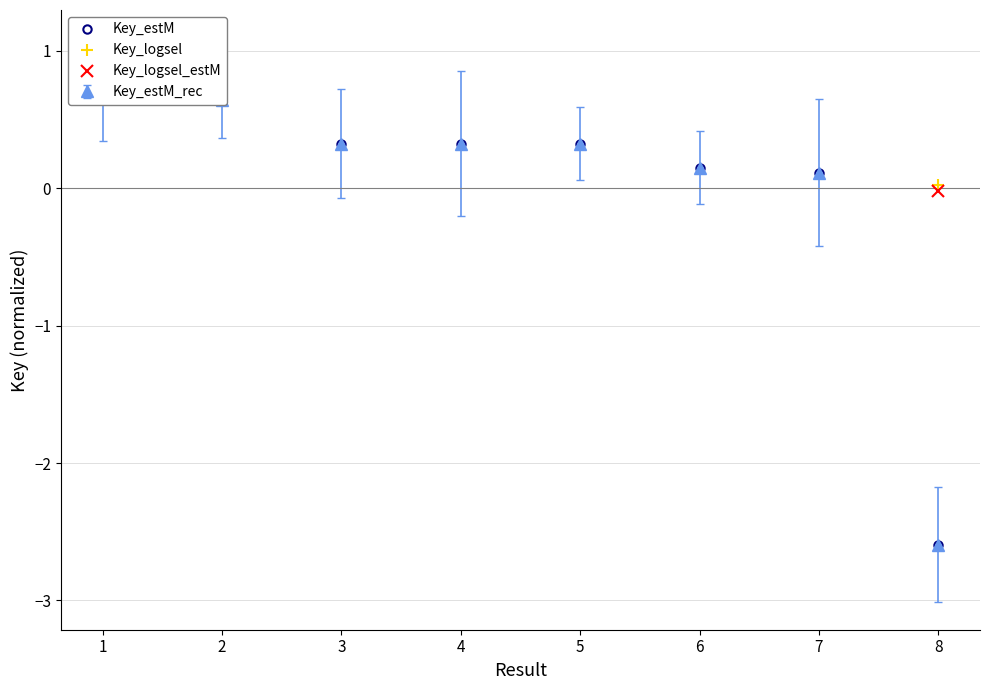

Rank the categories by value from highest to lowest.

1, 2, 4, 5, 3, 6, 7, 8